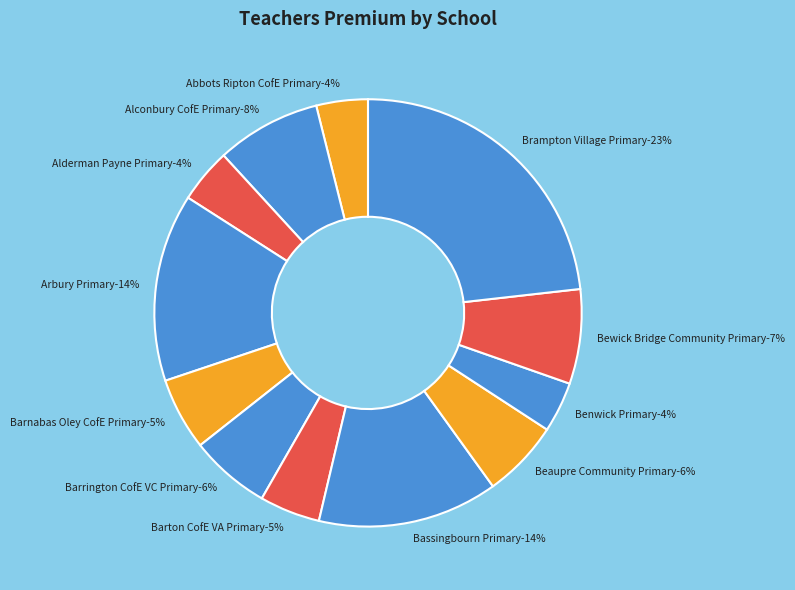

Does Barnabas Oley CofE Primary account for over 50% of the chart?

No